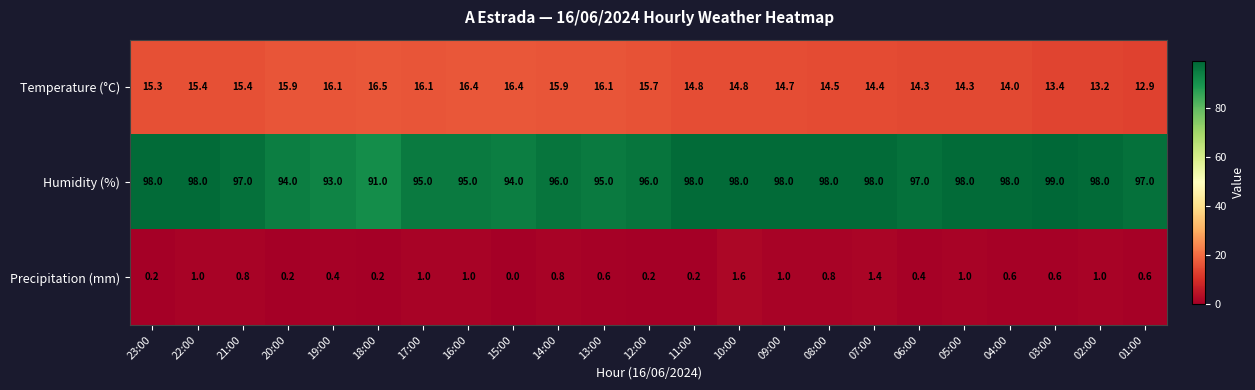

How many data points does each series have?

23